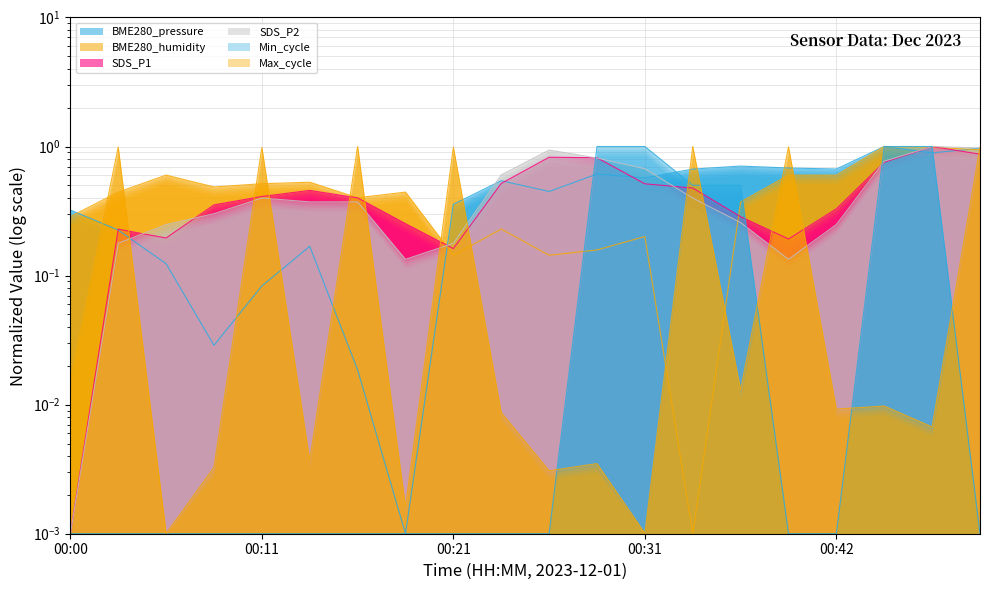

The value of SDS_P2 at 00:47 is 0.8. True or false?

True